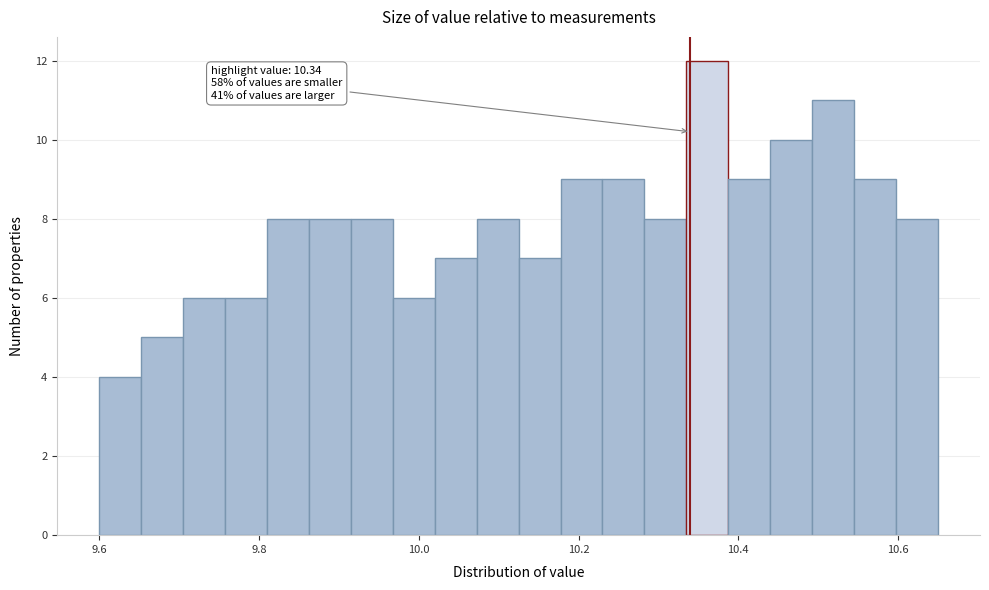

Read against the x-axis, roughly where is the centre of the tallest bar?

10.36